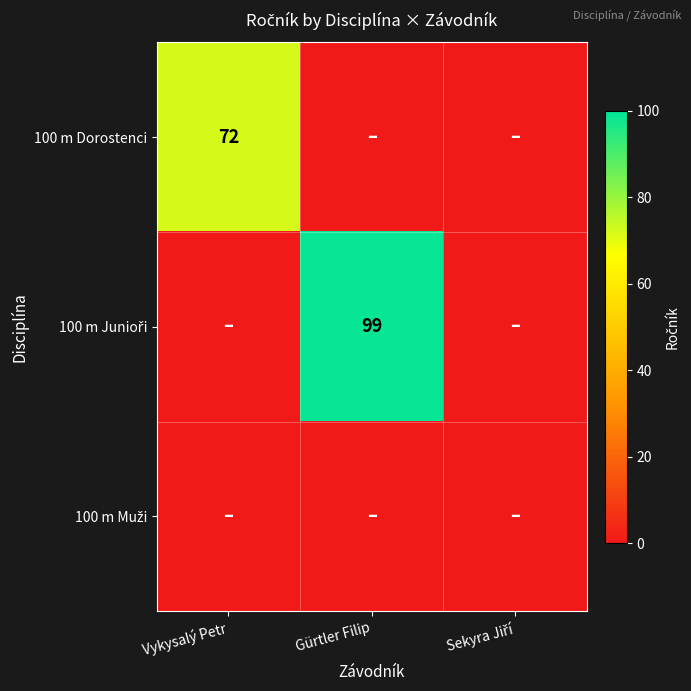

At how many categories does at least one series exceed 17?

2